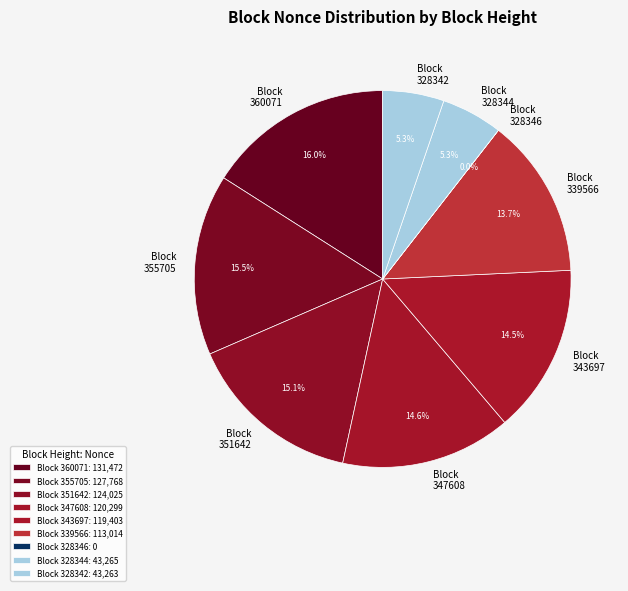

Combined, do Block 360071 and Block 355705 account for over 50%?

No